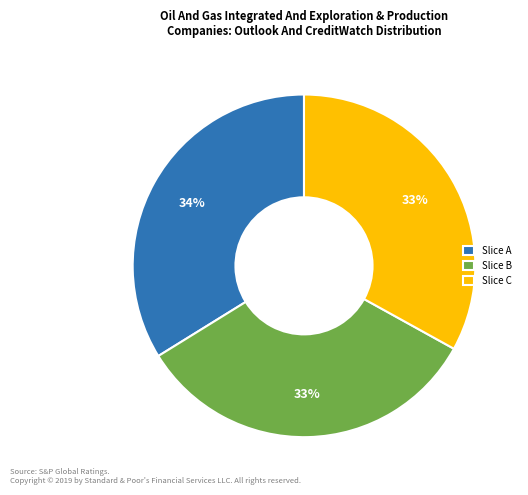

How many segments does this pie chart have?

3